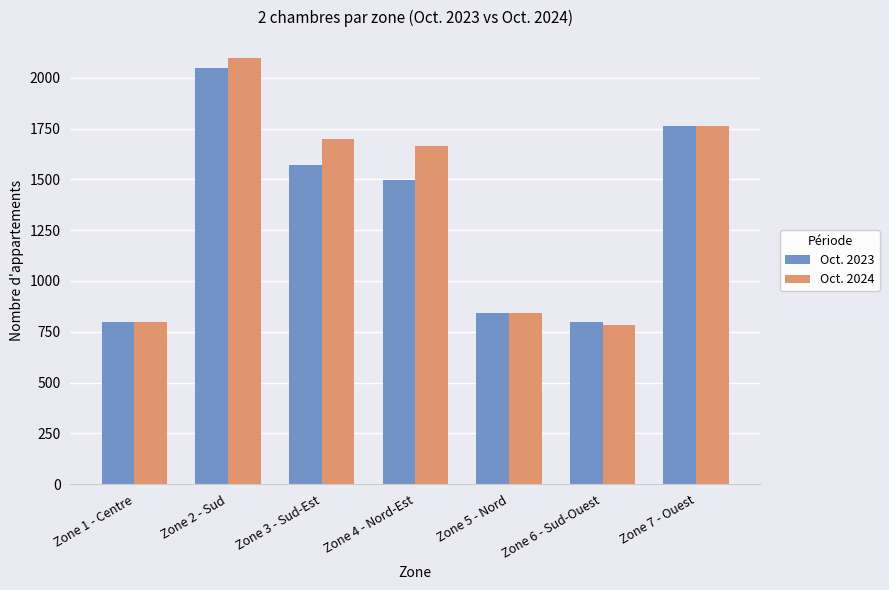

At how many categories does at least one series exceed 1125?

4